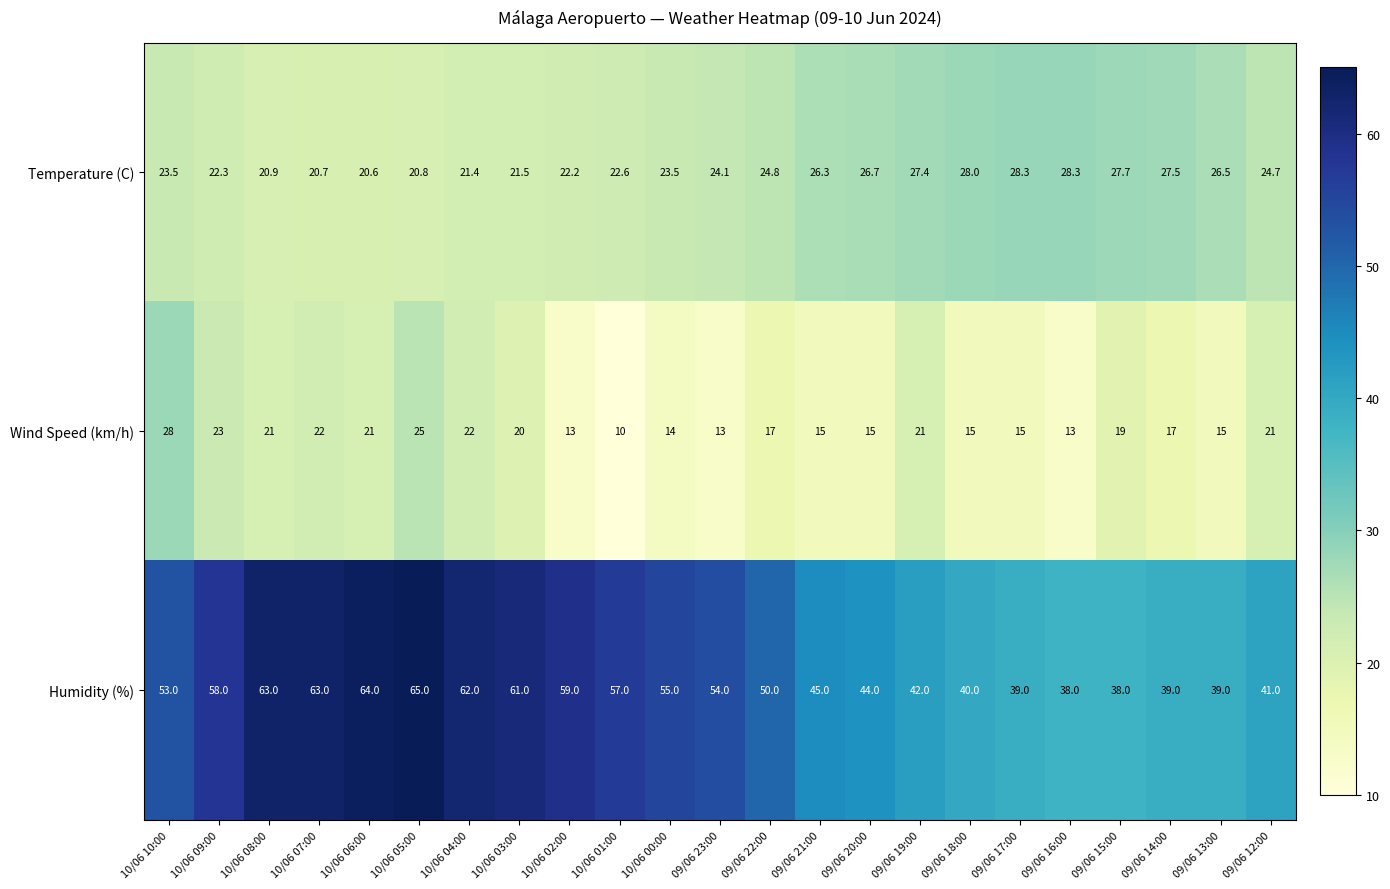

Which category has the lowest value in the Temperature (C) series?

10/06 06:00